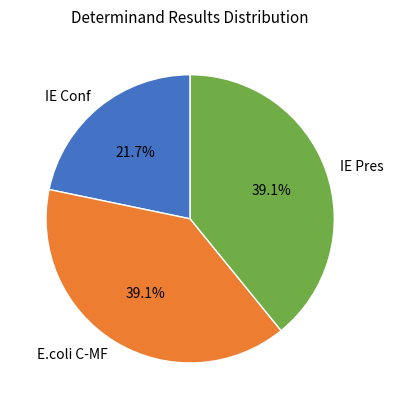

What percentage is the E.coli C-MF slice, to the nearest percent?

39%